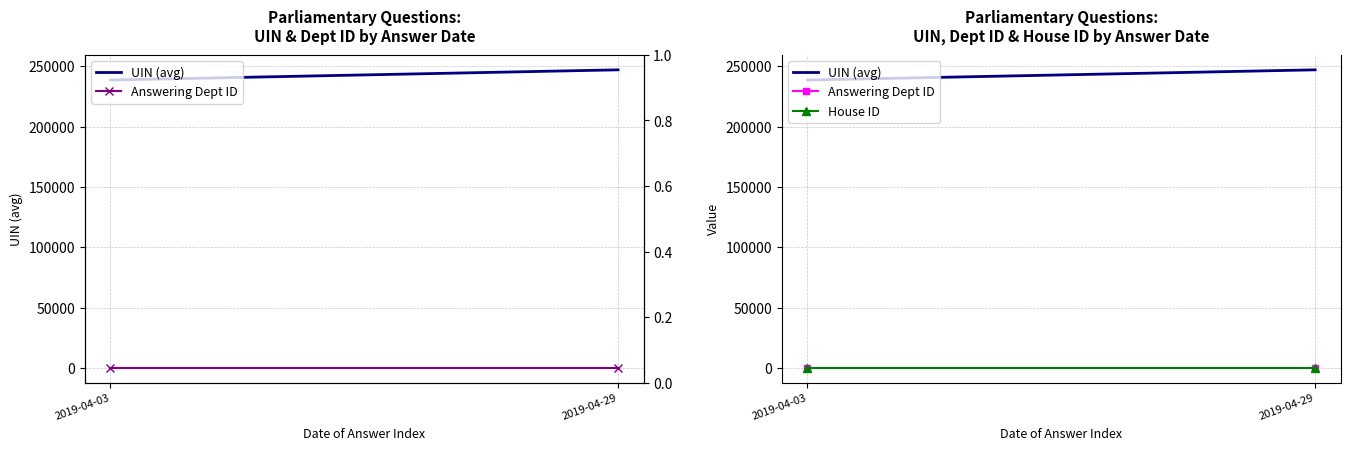

List the series in order of their peak value, highest first.

UIN (avg), Answering Dept ID, House ID